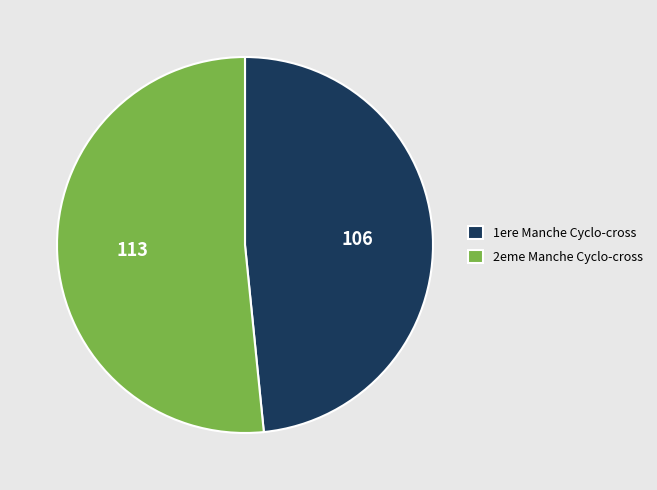

What is the largest slice in the pie chart?

2eme Manche Cyclo-cross